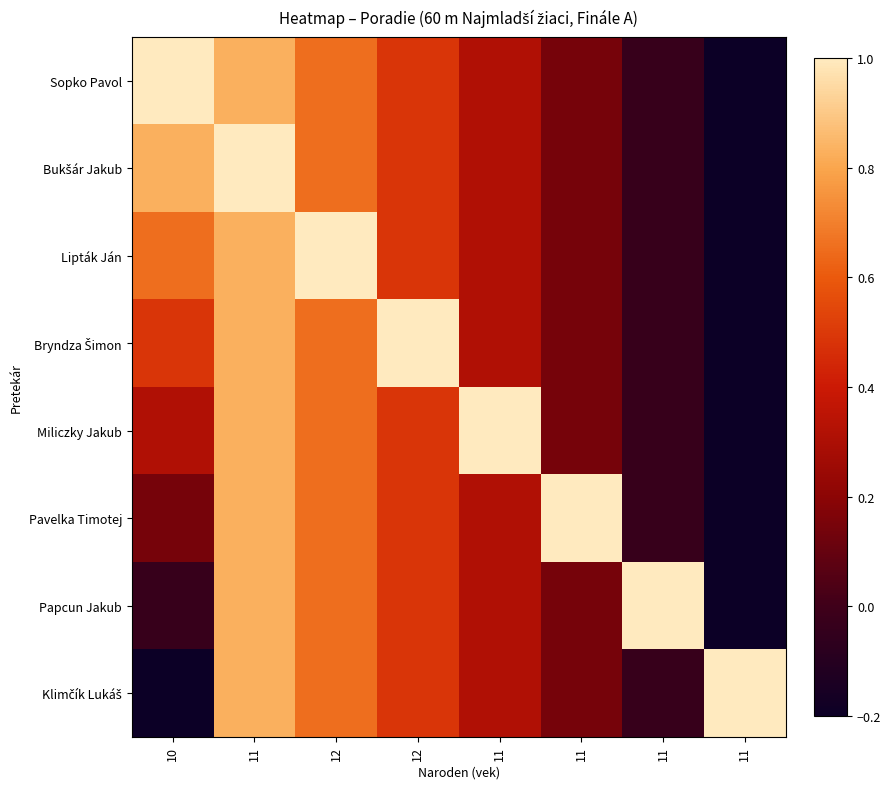

Which series has the widest spread of values?

Sopko Pavol